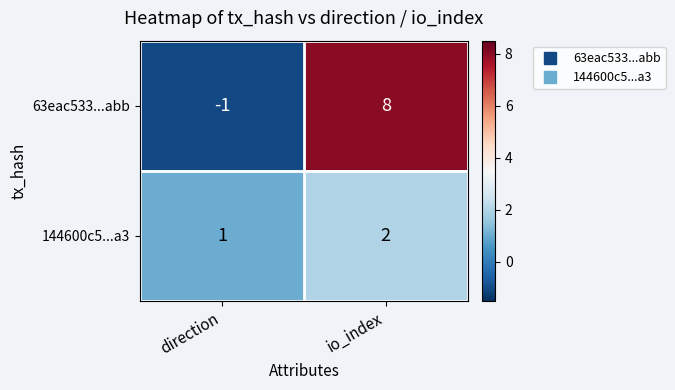

At how many categories does at least one series exceed 7?

1